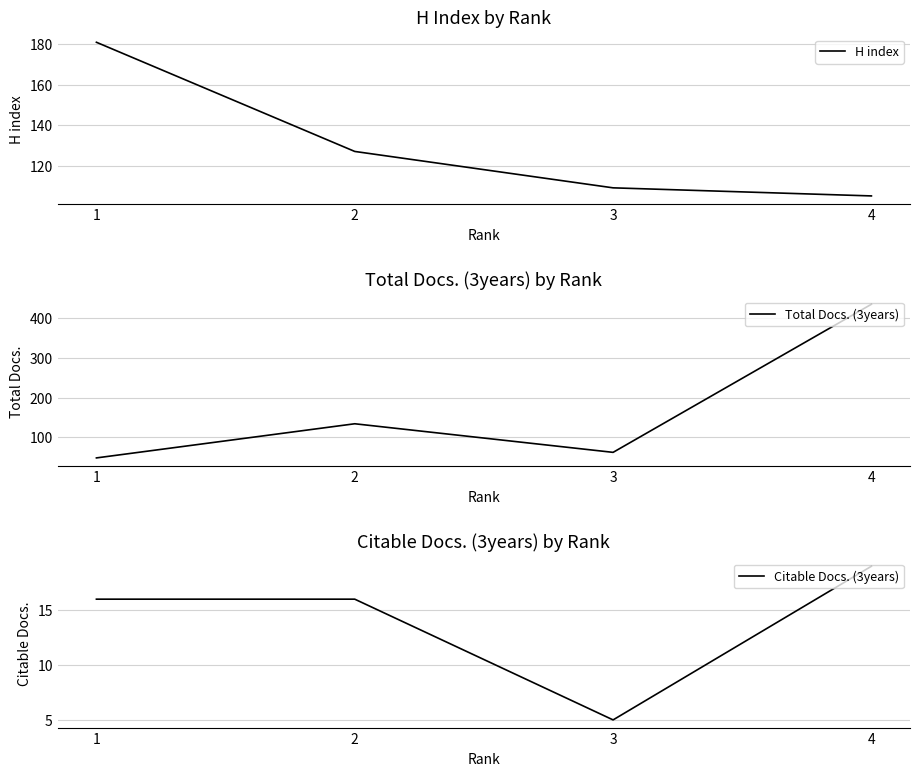

What are all the series names shown in the legend?

H index, Total Docs. (3years), Citable Docs. (3years)